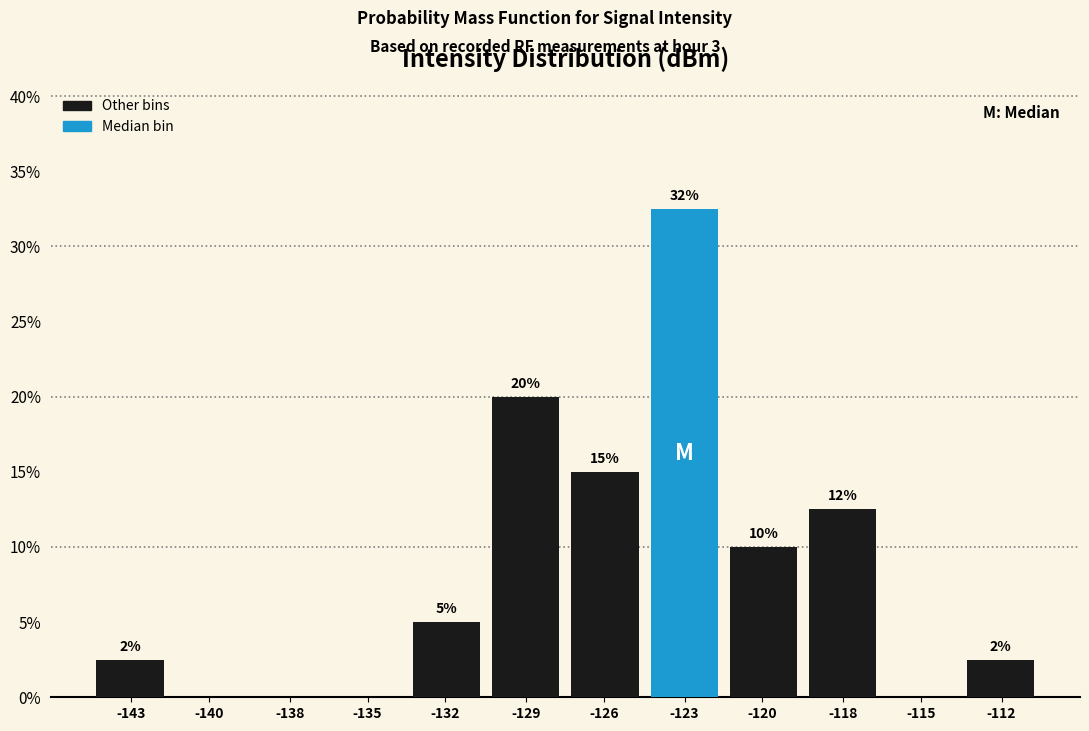

What is the maximum value shown in the chart?

32.5